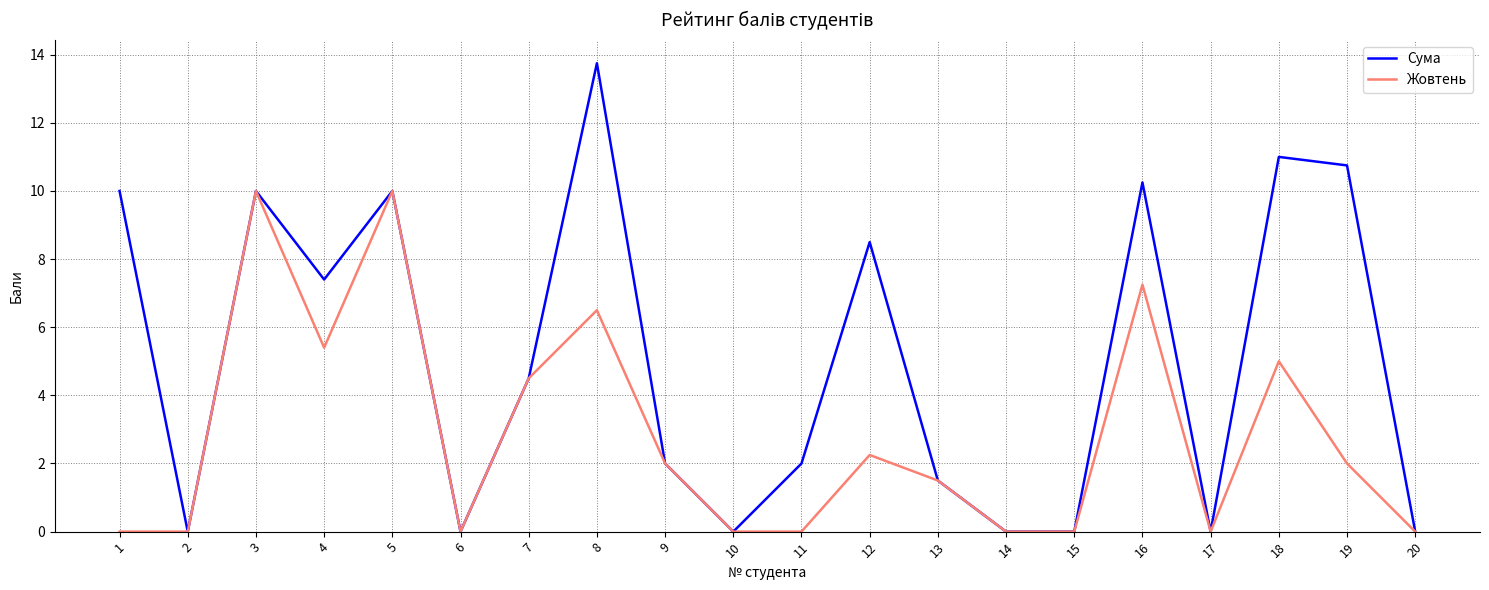

At which category does Сума reach its first local valley?

2